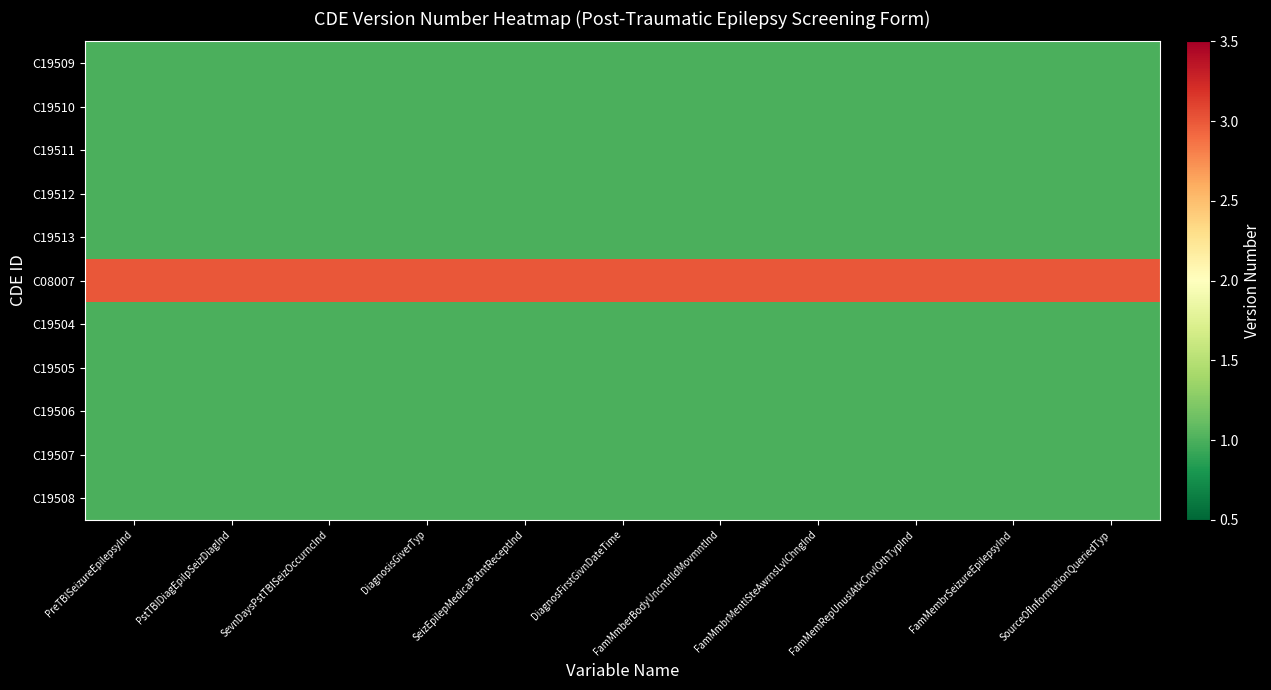

At which category does the chart reach its minimum across all series?

PreTBISeizureEpilepsyInd